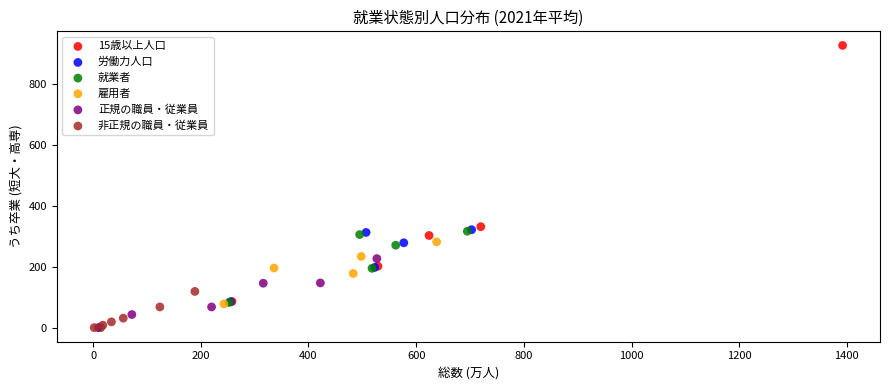

Which series reaches the maximum Y coordinate?

15歳以上人口